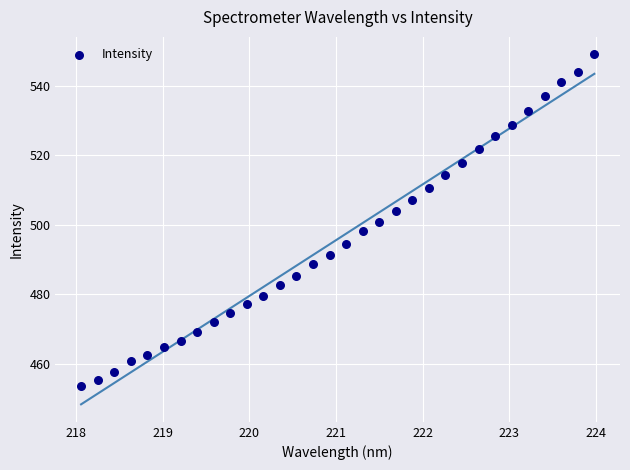

What is the range of Y values (max minus min)?

95.4